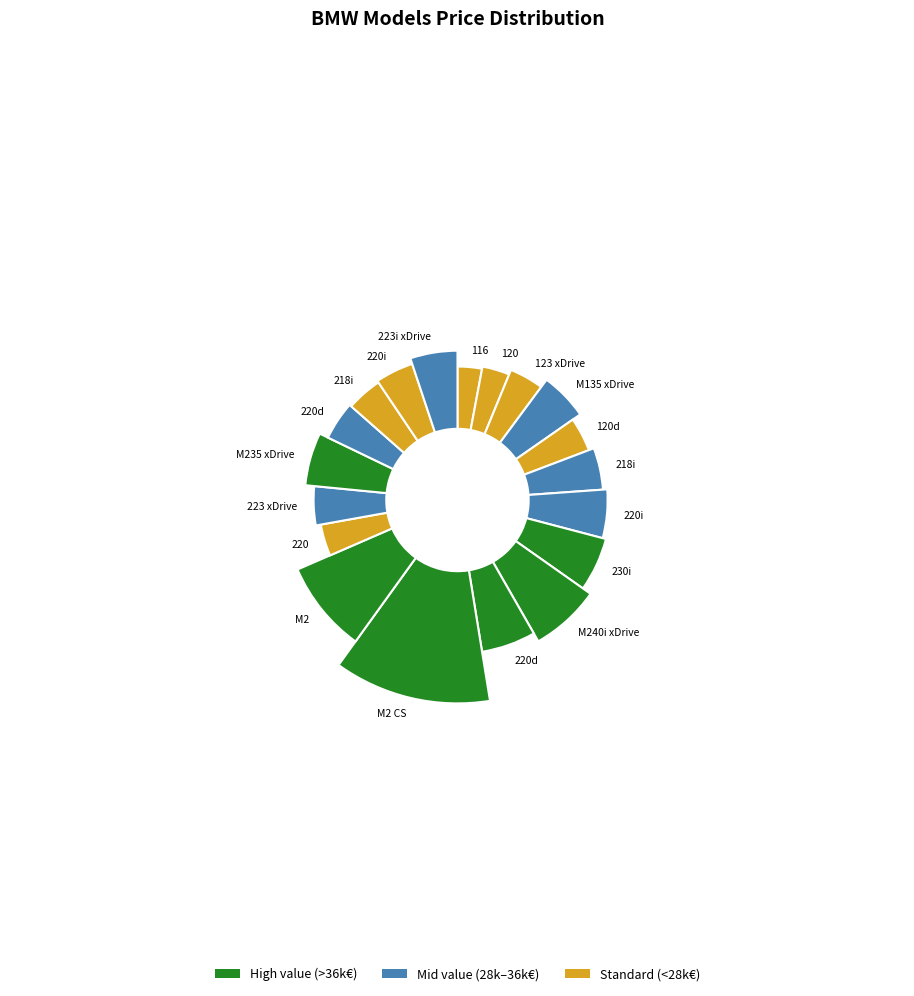

To the nearest percent, what is the difference between the 220 and 220i slice percentages?

2%